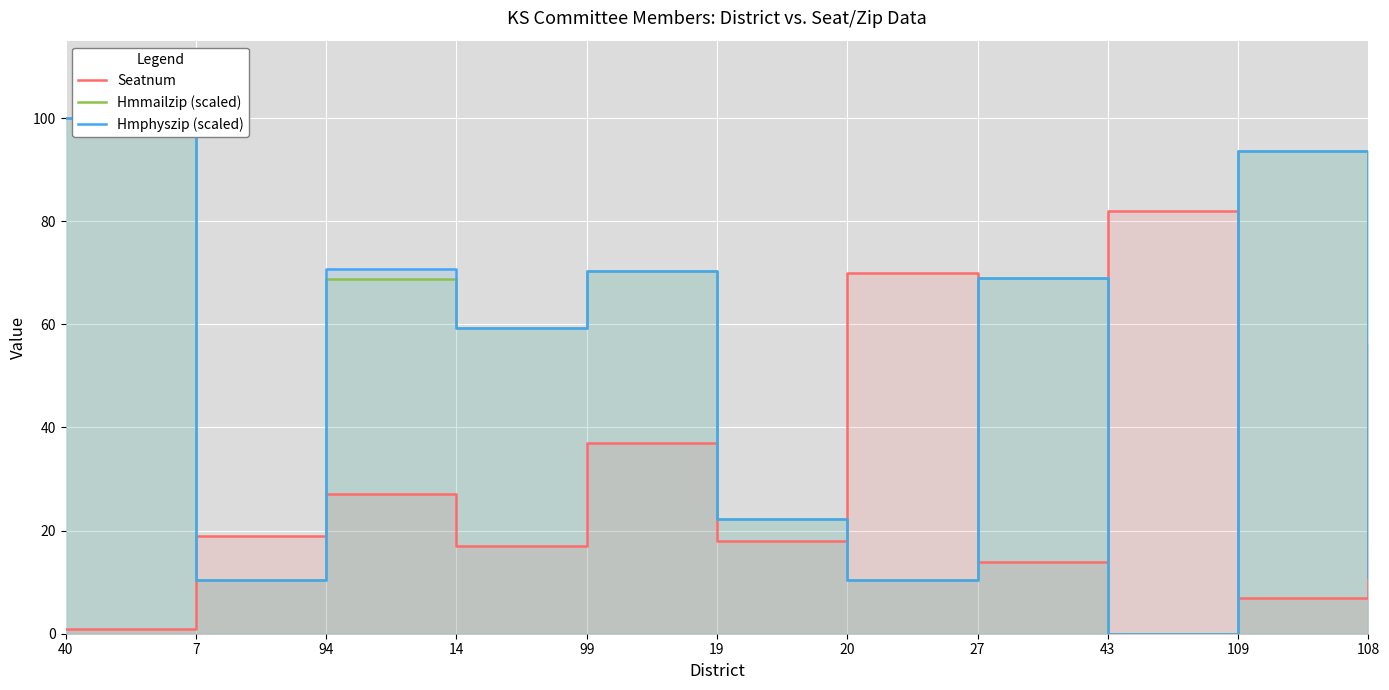

What is the difference between the highest and lowest values at 109?

86.6